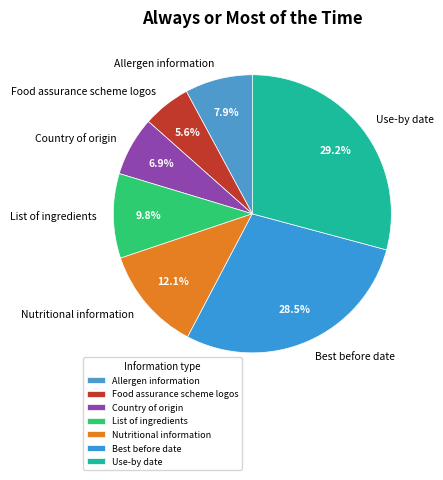

To the nearest percent, what is the difference between the largest and smallest slice percentages?

24%